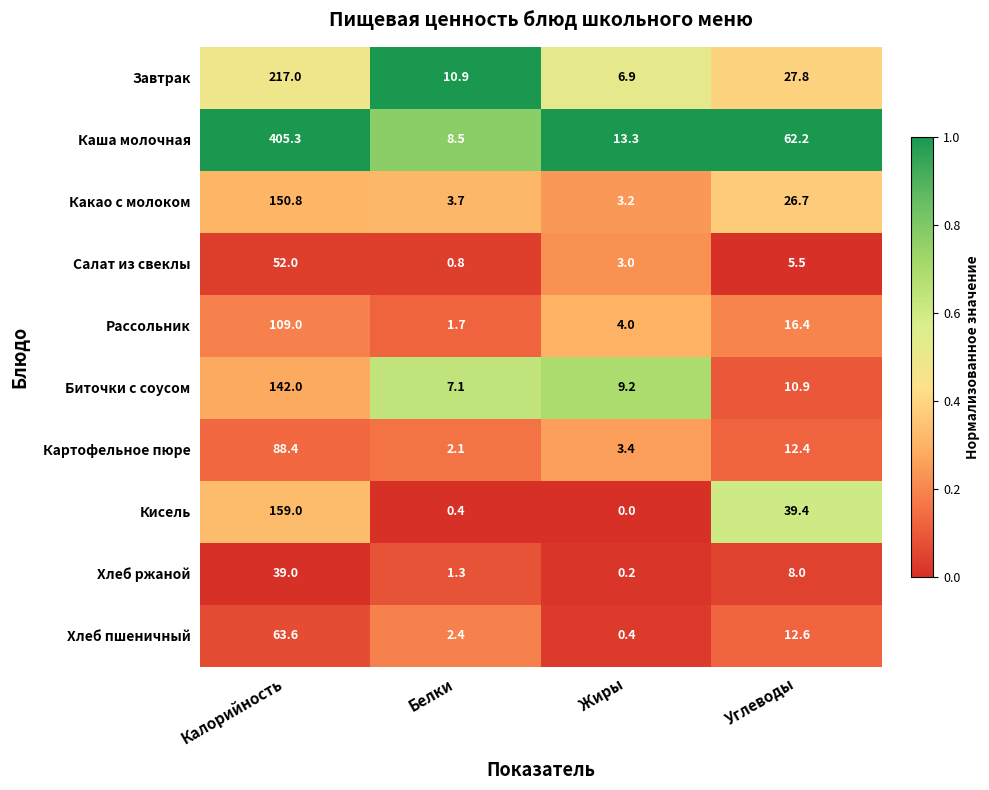

Which series changed the most between Белки and Жиры?

Каша молочная